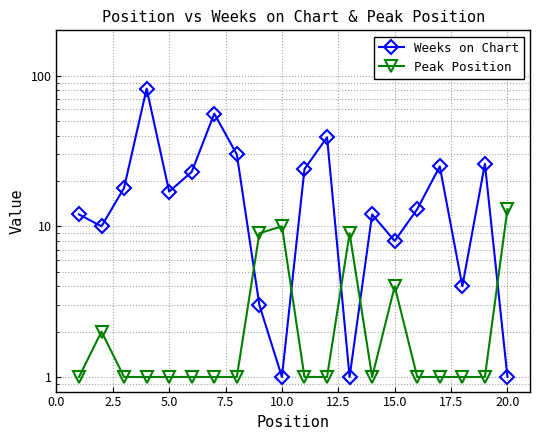

In Peak Position, how many points are lower than both neighbors (excluding endpoints)?

1